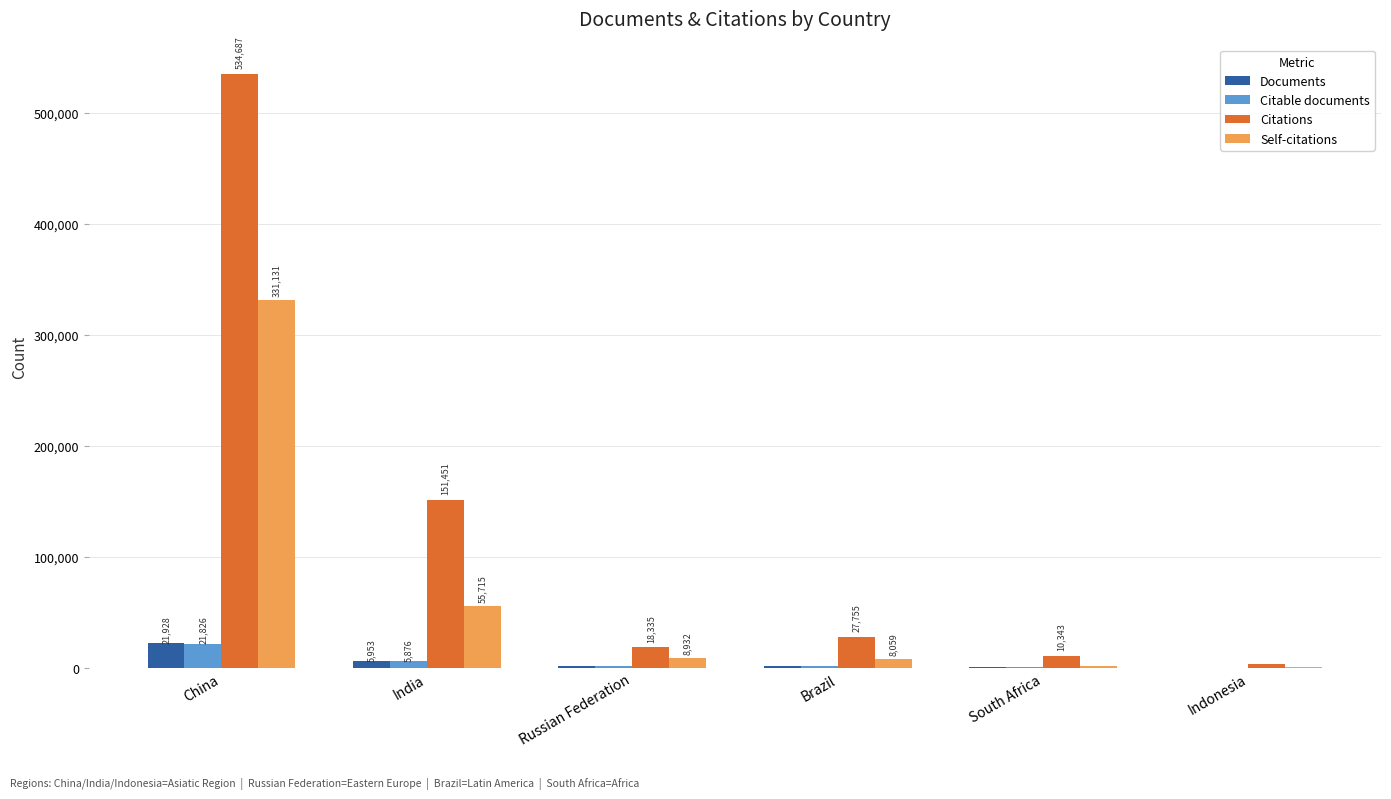

Reading right to left, transcribe all the data shown in this chart.

Documents: 221	320	1308	1821	5953	21928
Citable documents: 216	311	1277	1812	5876	21826
Citations: 3100	10343	27755	18335	151451	534687
Self-citations: 950	1646	8059	8932	55715	331131